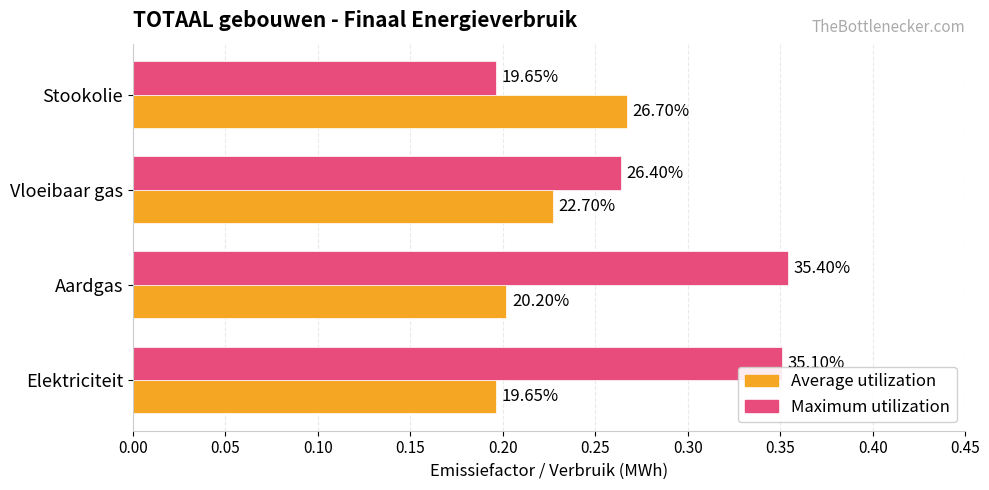

What are all the series names shown in the legend?

Average utilization, Maximum utilization